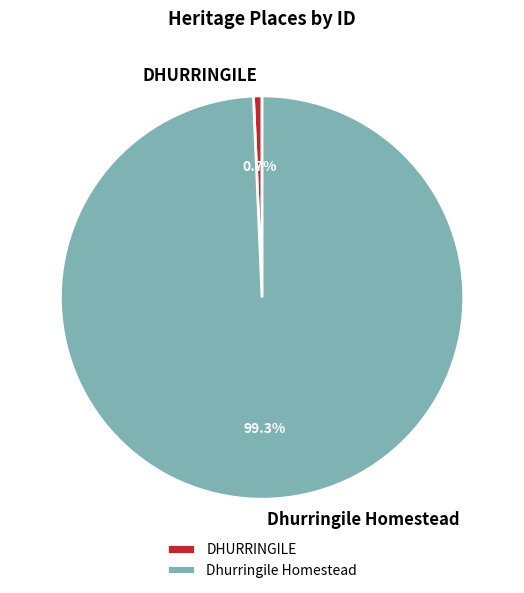

What is the majority slice?

Dhurringile Homestead